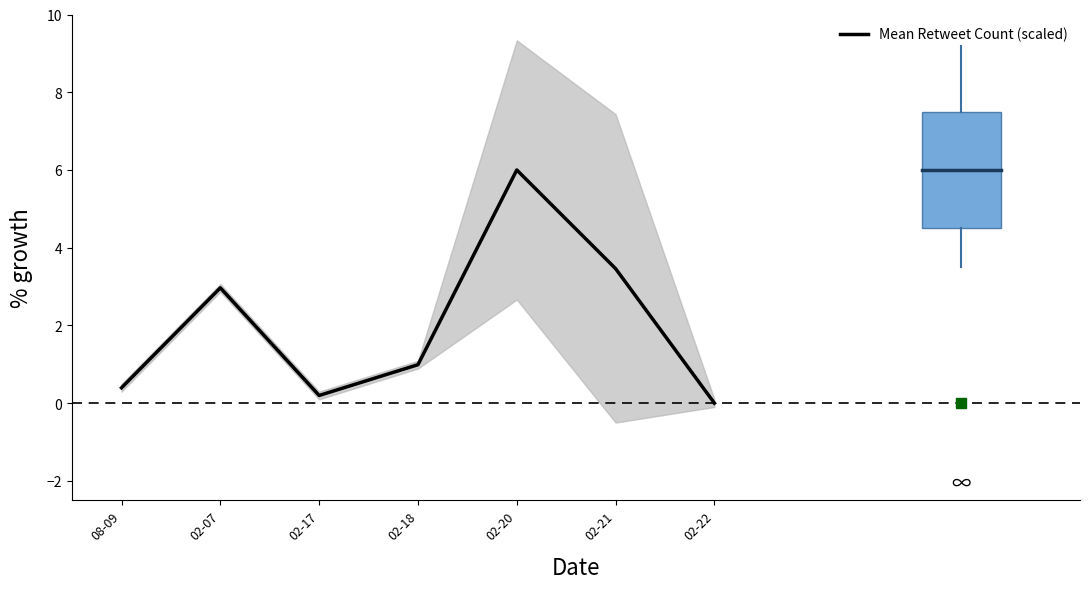

True or false: there are more than 0 points higher than both neighbors.

True